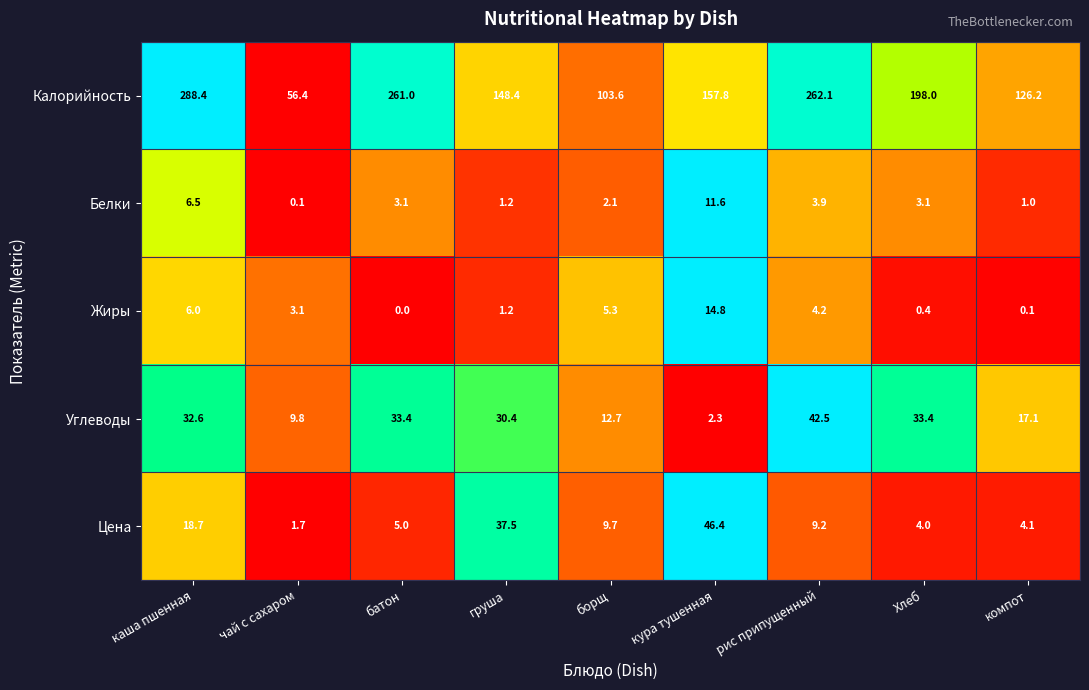

What is the average value of the Калорийность series?

178.0